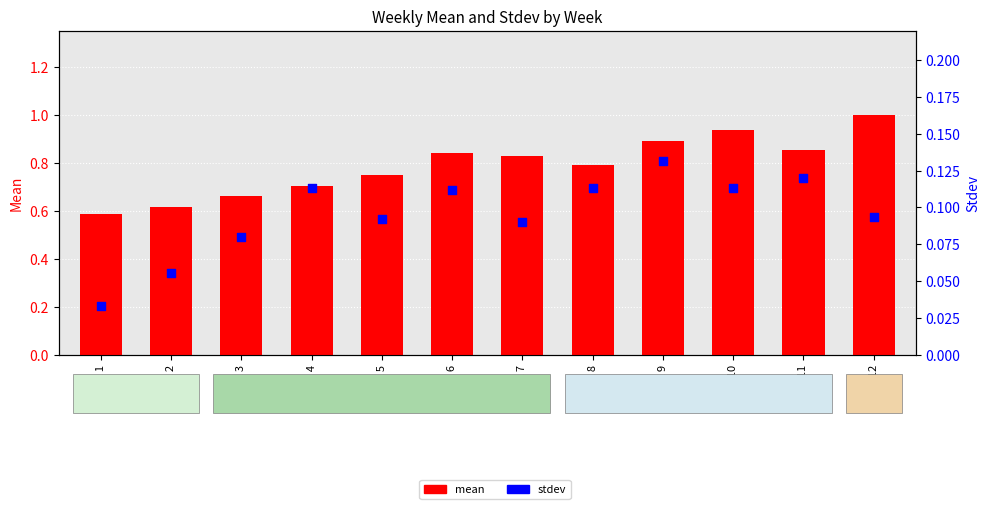

Is the value of mean at Week 3 greater than the value of stdev at Week 1?

Yes